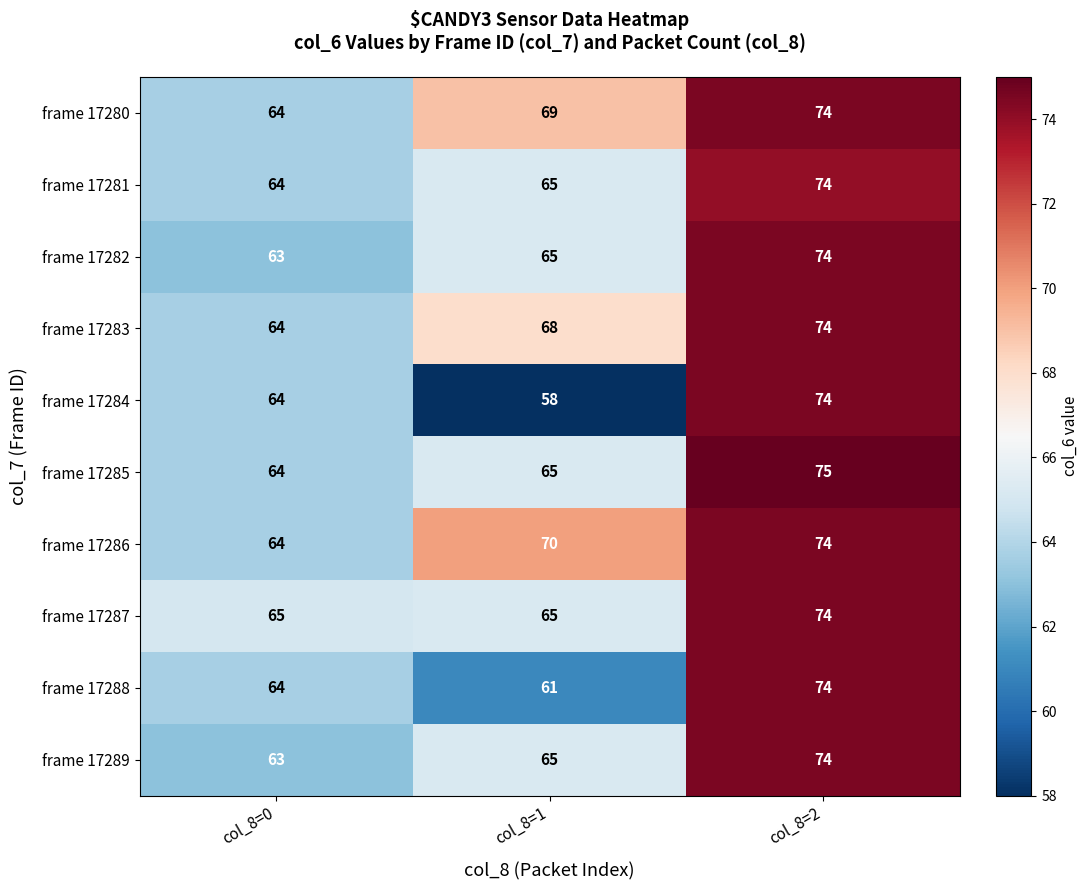

At which category does the chart reach its minimum across all series?

col_8=1